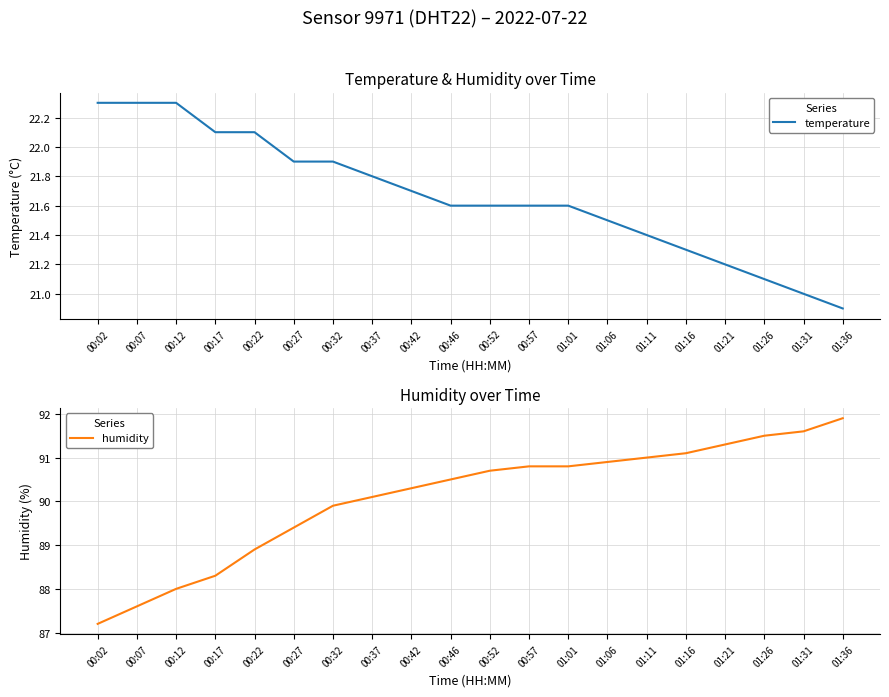

What is the minimum value for humidity?

87.2